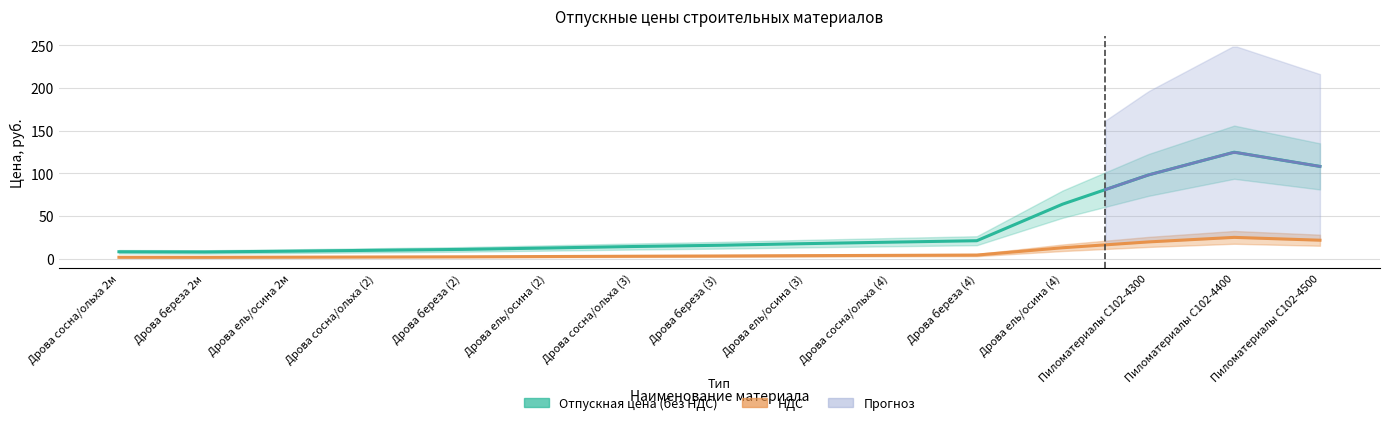

Which label corresponds to the smallest value in the chart?

Дрова ель/осина 2м